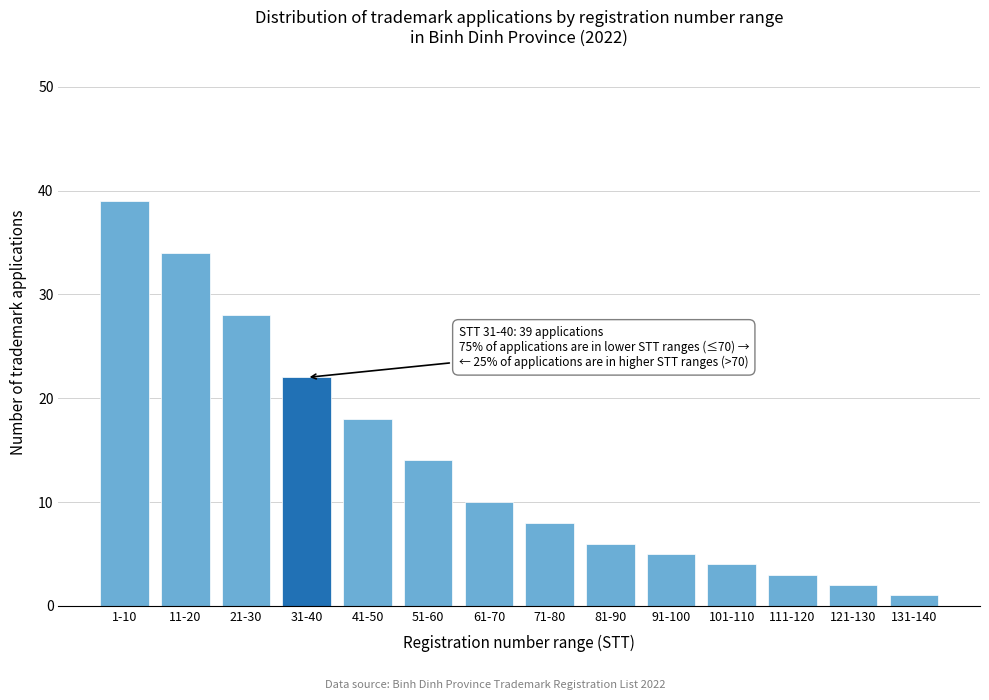

Reading left to right, list all the values displayed in this chart.

1-10=39	11-20=34	21-30=28	31-40=22	41-50=18	51-60=14	61-70=10	71-80=8	81-90=6	91-100=5	101-110=4	111-120=3	121-130=2	131-140=1